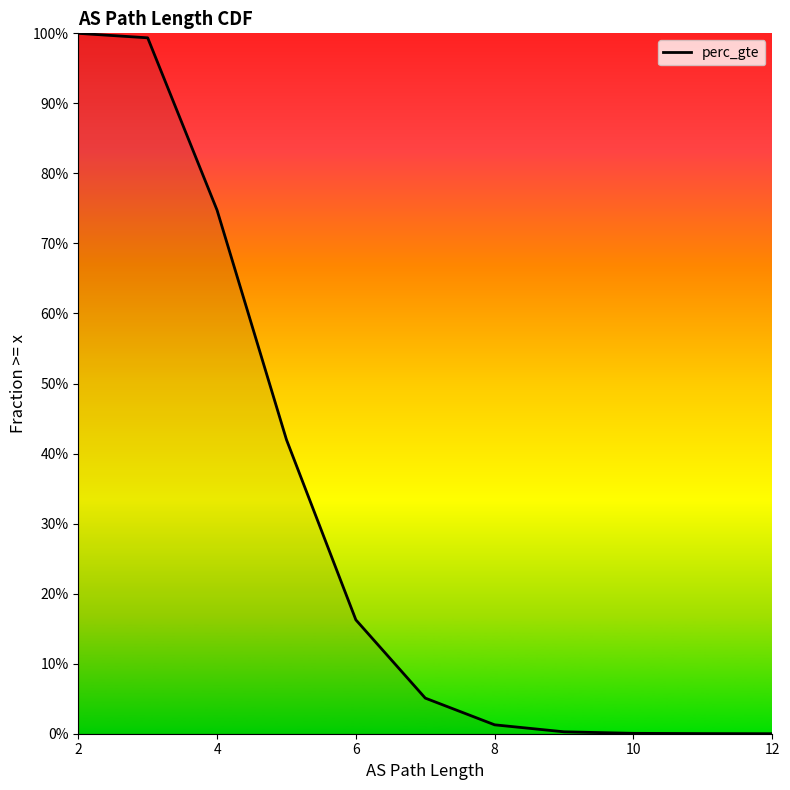

True or false: the data has more than 0 interior local peaks.

False